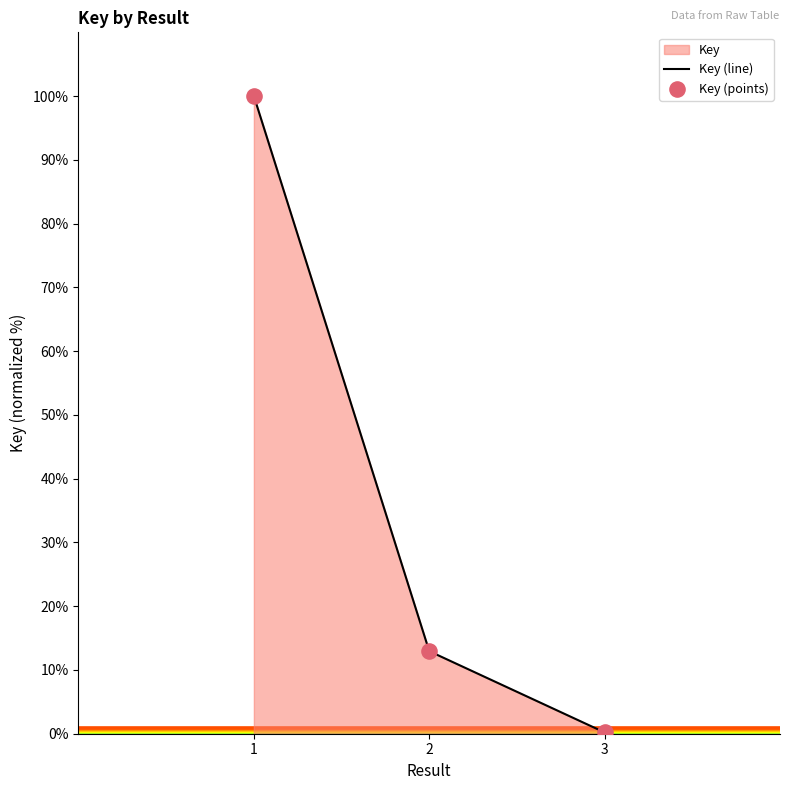

Approximately how many times larger is the value at 1 compared to 2?

7.7